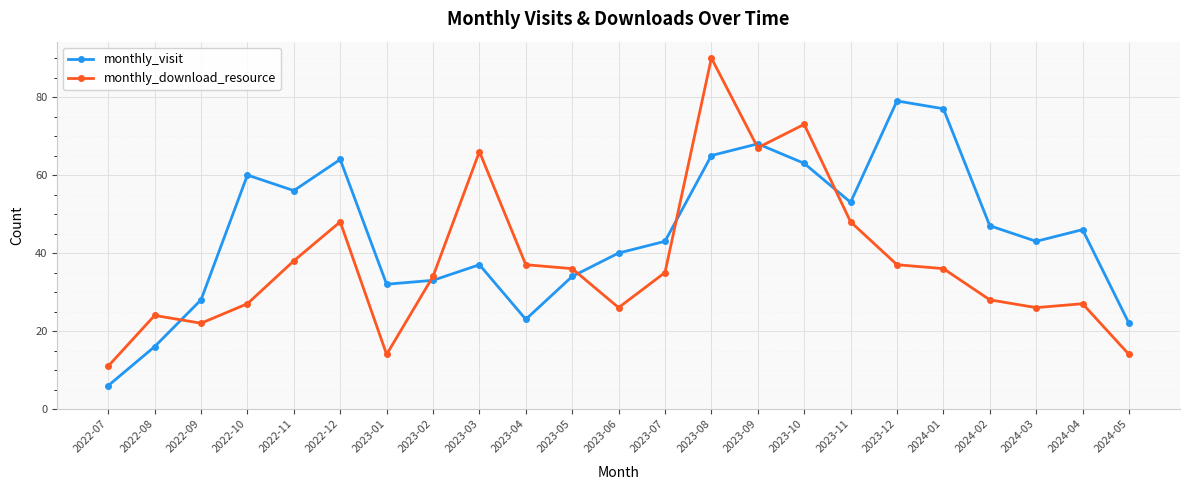

What is the label of the 21st point from the left?

2024-03